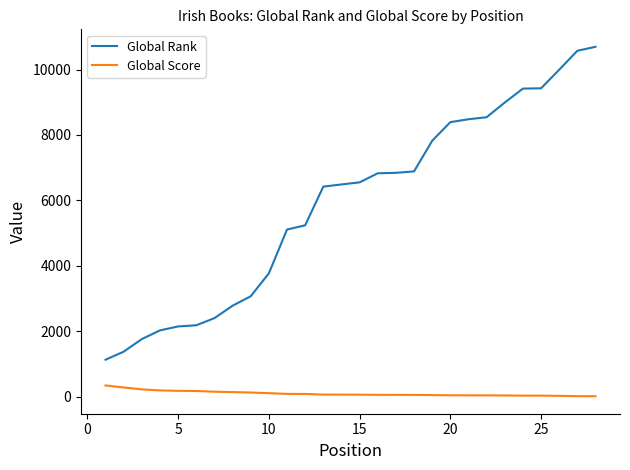

True or false: Global Score and Global Rank intersect in this chart.

False